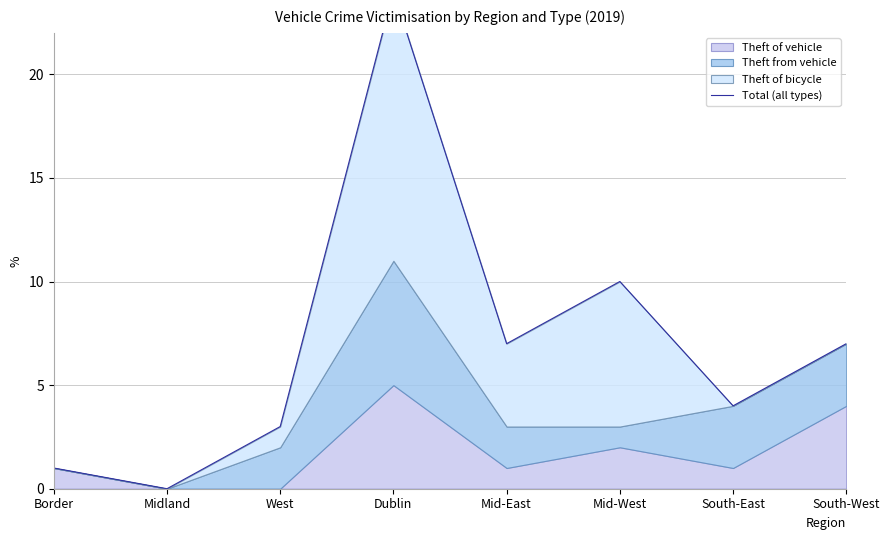

Where is the first local minimum?

Midland